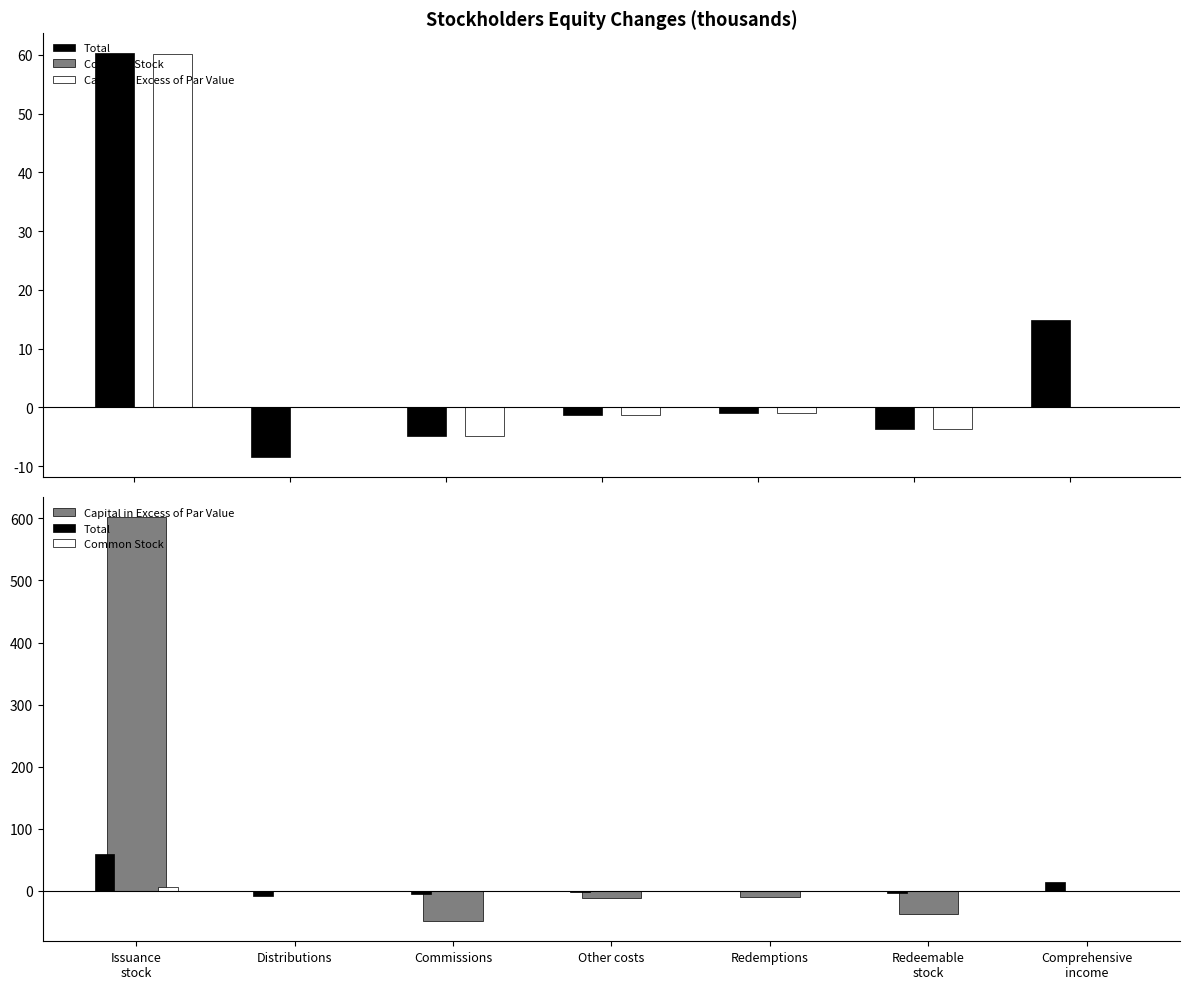

At which label does Common Stock reach its peak?

Issuance
stock